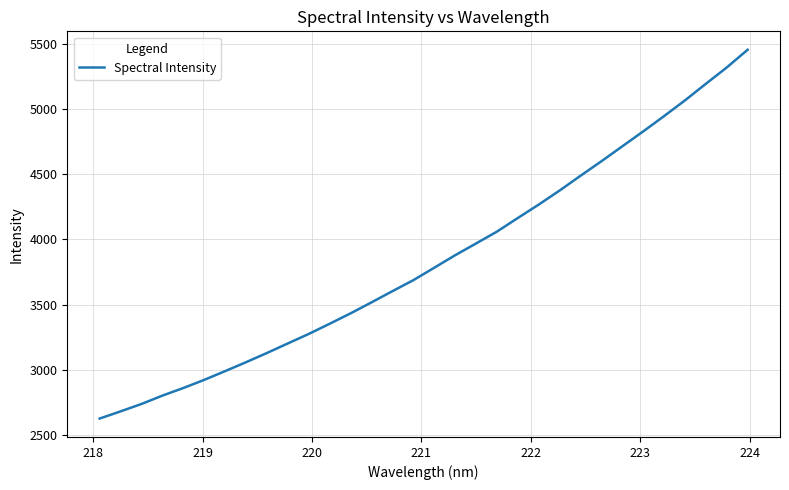

What is the maximum value shown in the chart?

5456.2